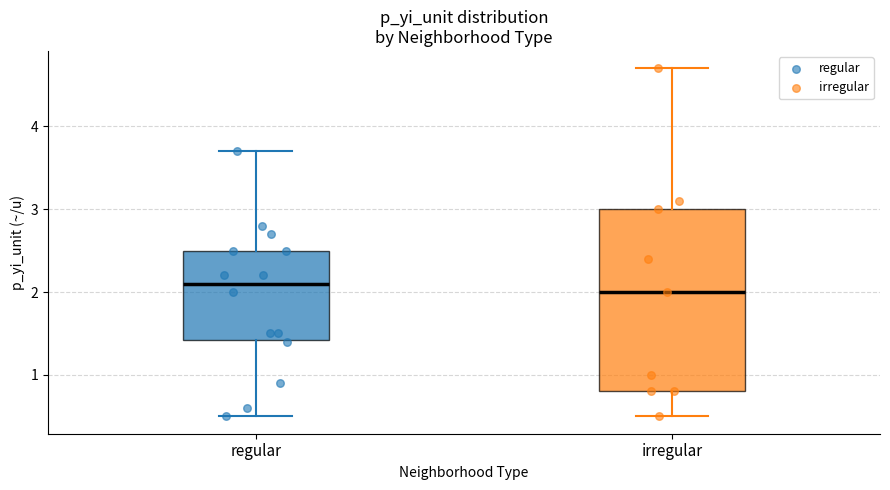

Which box has the lowest median line?

irregular